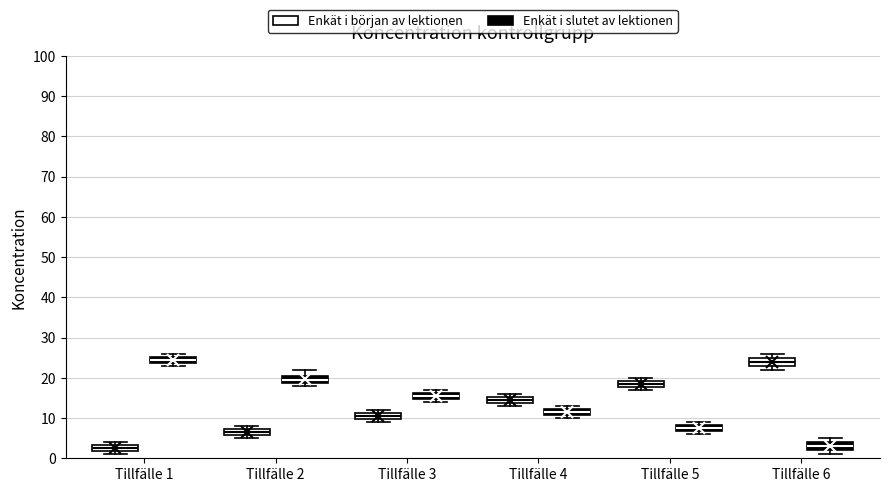

Reading left to right, read every box against the y-axis: the position of its median line, the range the box covers, and the ends of its whiskers. The values are not printed on the chart, so give them approximately, as read against the axis.

Tillfälle 1 (Enkät i början av lektionen): median 3 (inside the box), box 2 to 3, whiskers 1 to 4
Tillfälle 1 (Enkät i slutet av lektionen): median 25 (inside the box), box 24 to 25, whiskers 23 to 26
Tillfälle 2 (Enkät i början av lektionen): median 7 (inside the box), box 6 to 7, whiskers 5 to 8
Tillfälle 2 (Enkät i slutet av lektionen): median 20, box 19 to 21, whiskers 18 to 22
Tillfälle 3 (Enkät i början av lektionen): median 11 (inside the box), box 10 to 11, whiskers 9 to 12
Tillfälle 3 (Enkät i slutet av lektionen): median 16 (inside the box), box 15 to 16, whiskers 14 to 17
Tillfälle 4 (Enkät i början av lektionen): median 15 (inside the box), box 14 to 15, whiskers 13 to 16
Tillfälle 4 (Enkät i slutet av lektionen): median 12 (inside the box), box 11 to 12, whiskers 10 to 13
Tillfälle 5 (Enkät i början av lektionen): median 19 (inside the box), box 18 to 19, whiskers 17 to 20
Tillfälle 5 (Enkät i slutet av lektionen): median 8 (inside the box), box 7 to 8, whiskers 6 to 9
Tillfälle 6 (Enkät i början av lektionen): median 24, box 23 to 25, whiskers 22 to 26
Tillfälle 6 (Enkät i slutet av lektionen): median 3, box 2 to 4, whiskers 1 to 5